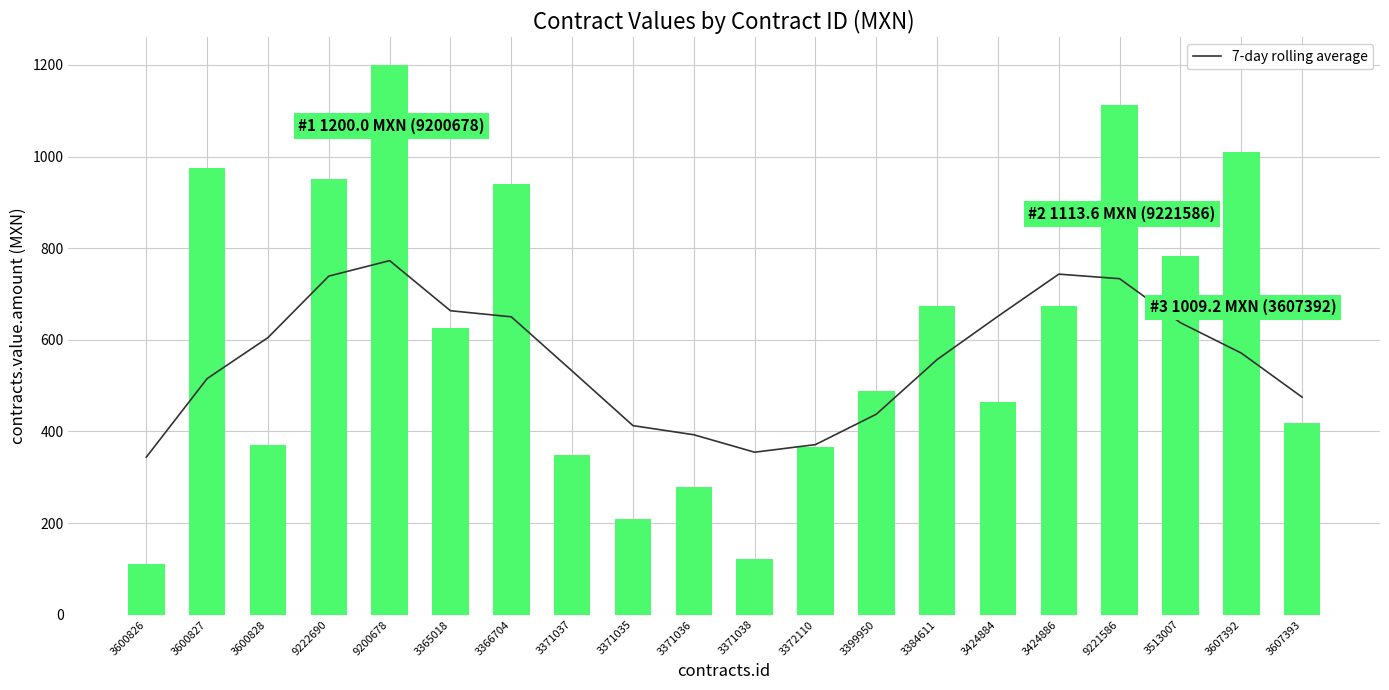

How many values in the contracts.value.amount series exceed 626?

10